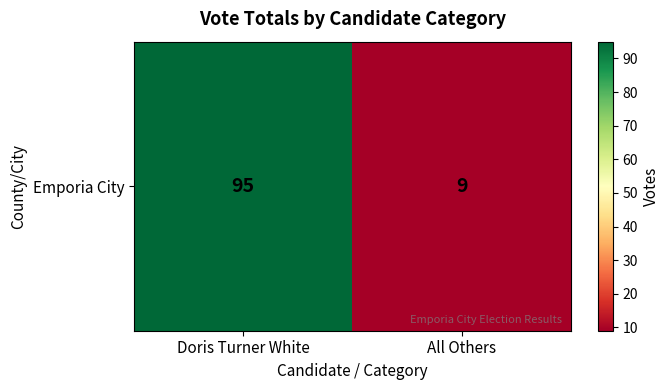

What is the greatest value displayed?

95